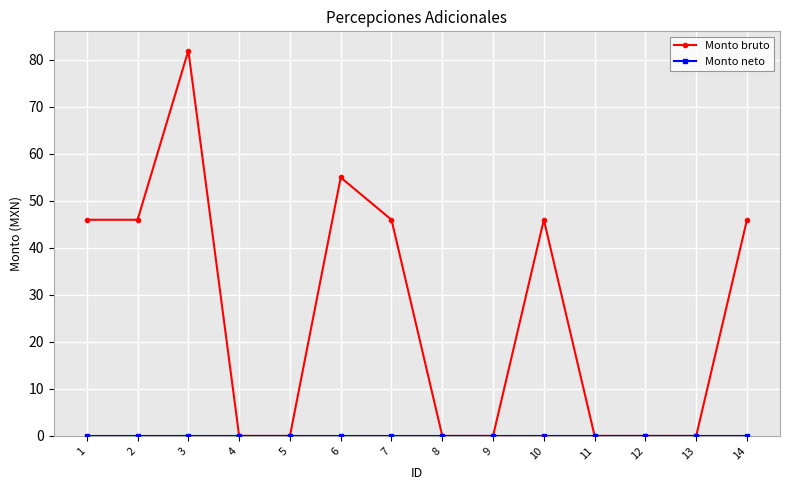

What is the average value of the Monto bruto series?

26